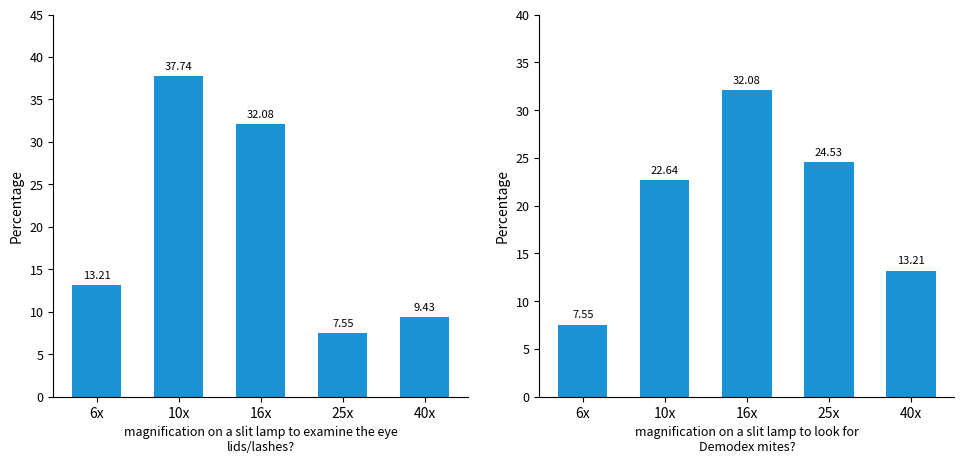

Is it true that right_pct equals 7.5 at 6x?

True